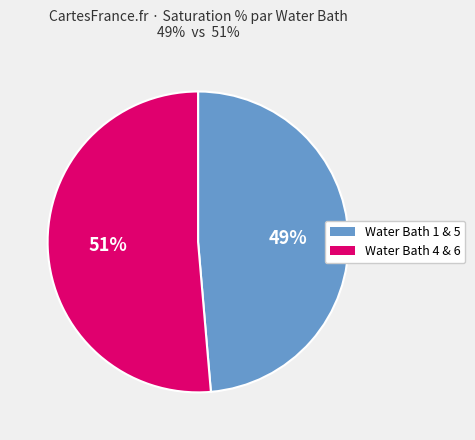

Is there a majority slice in this chart?

Yes